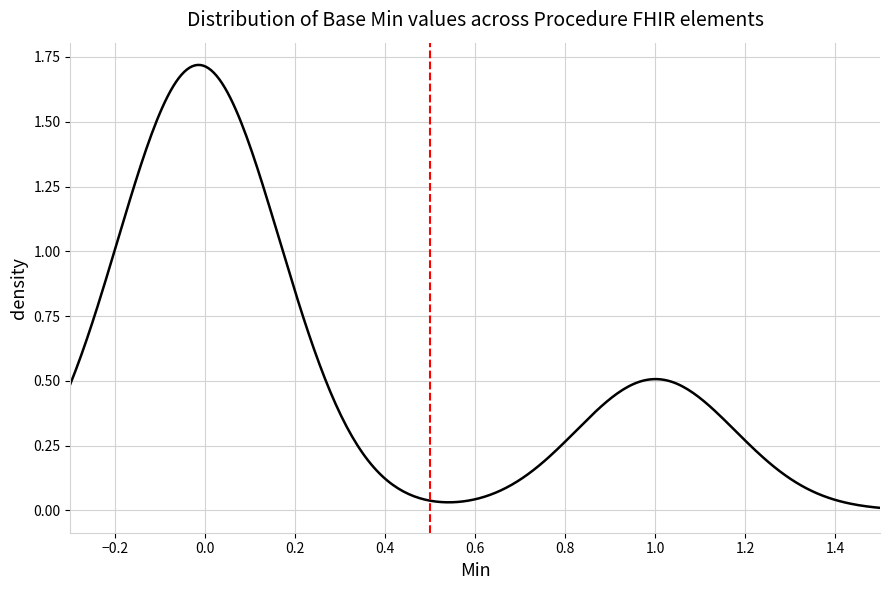

Does the chart have visible grid lines?

Yes